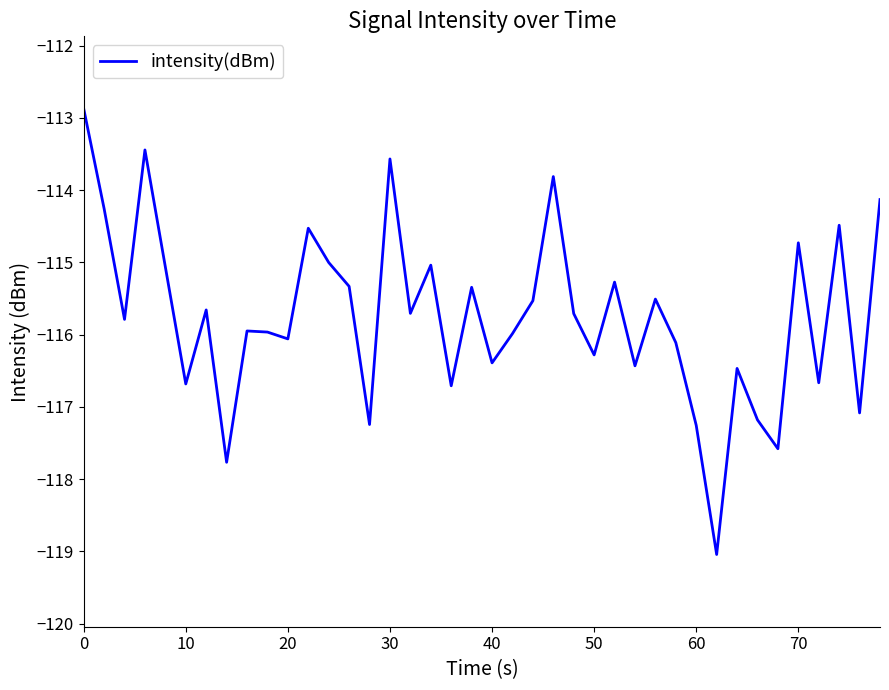

Does the chart display data point markers on the line(s)?

No